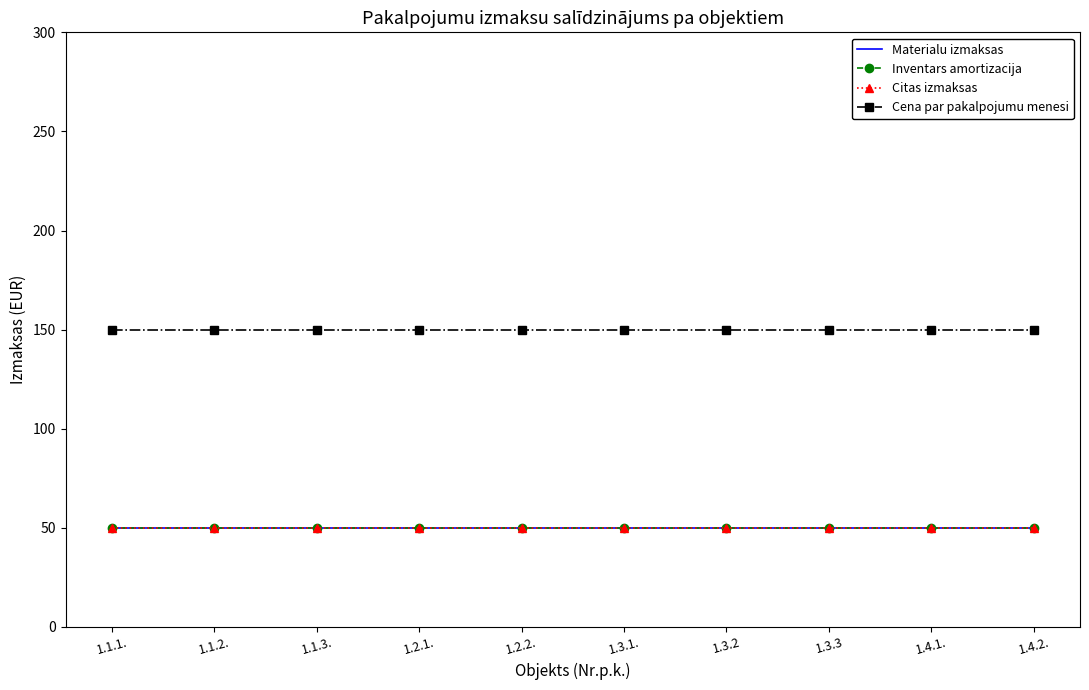

The value of Citas izmaksas at 1.1.3. is 50. True or false?

True